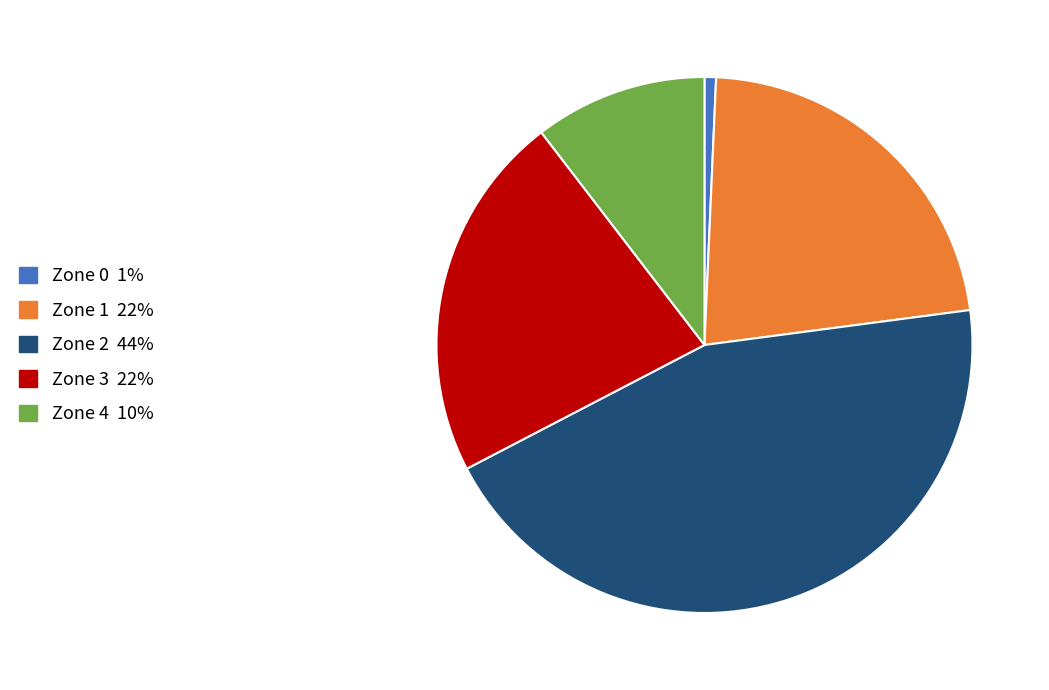

Approximately how many times larger is the value at Zone 1 compared to Zone 4?

2.1